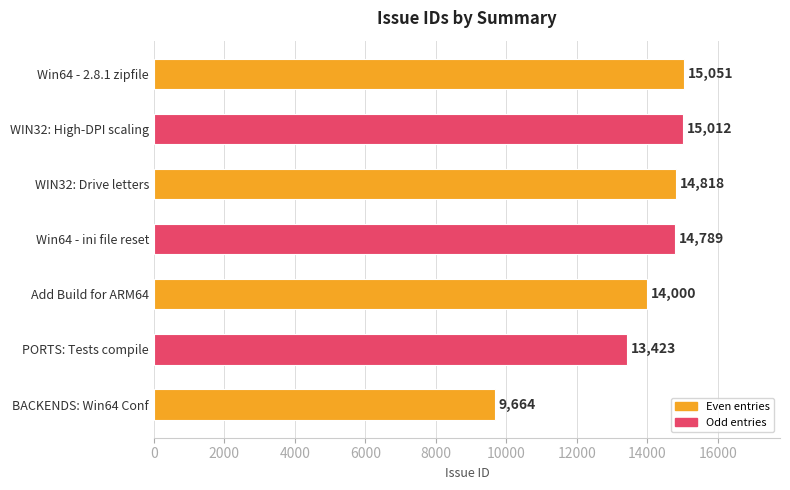

Rank the categories by value from lowest to highest.

BACKENDS: Win64 Conf, PORTS: Tests compile, Add Build for ARM64, Win64 - ini file reset, WIN32: Drive letters, WIN32: High-DPI scaling, Win64 - 2.8.1 zipfile